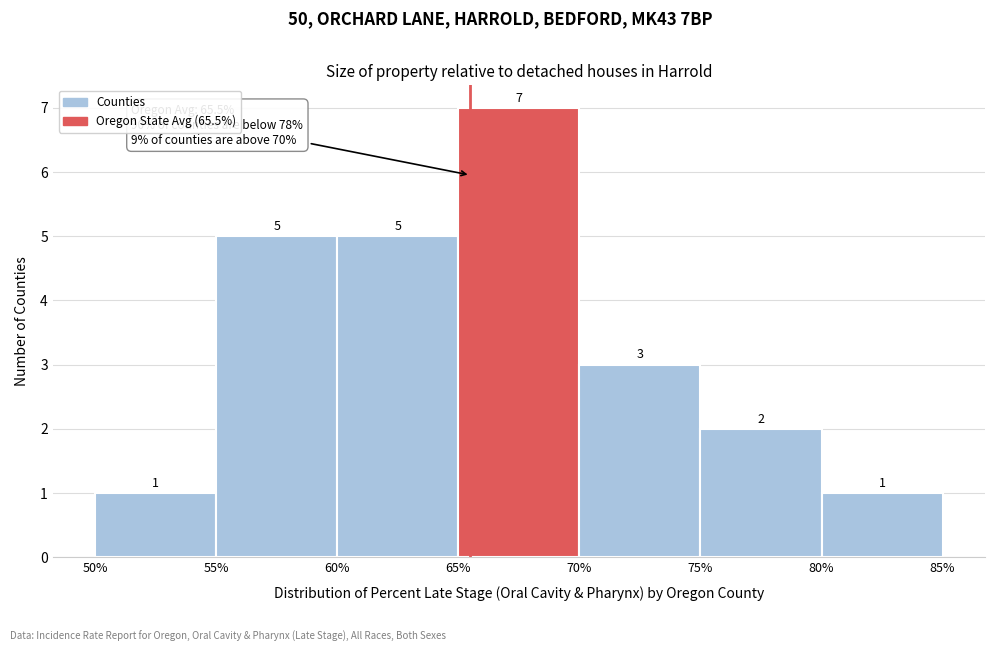

Which range on the x-axis has the tallest bar?

65% to 70%